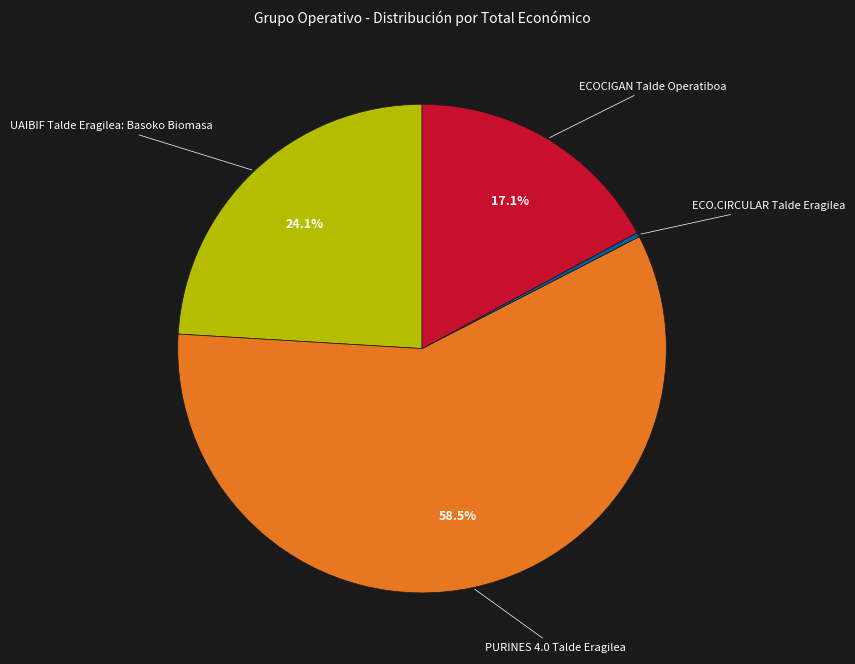

Is there a majority slice in this chart?

Yes